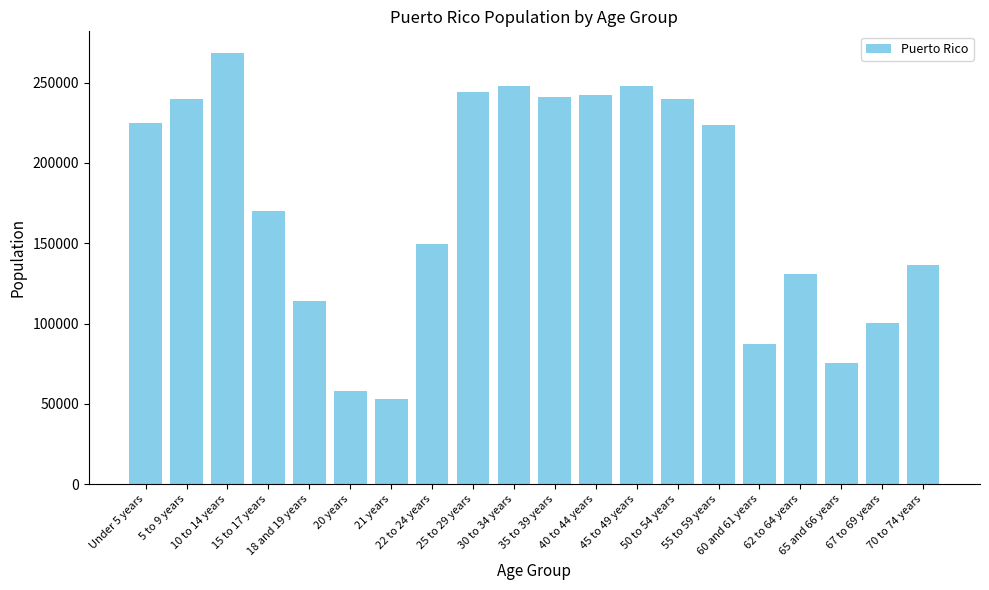

Does the chart contain stacked bars?

No